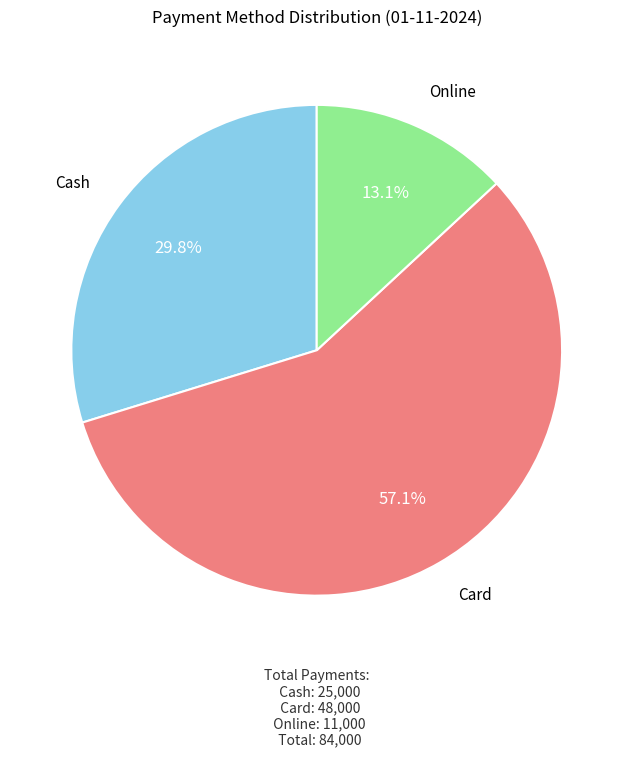

Does any single category account for the majority?

Yes